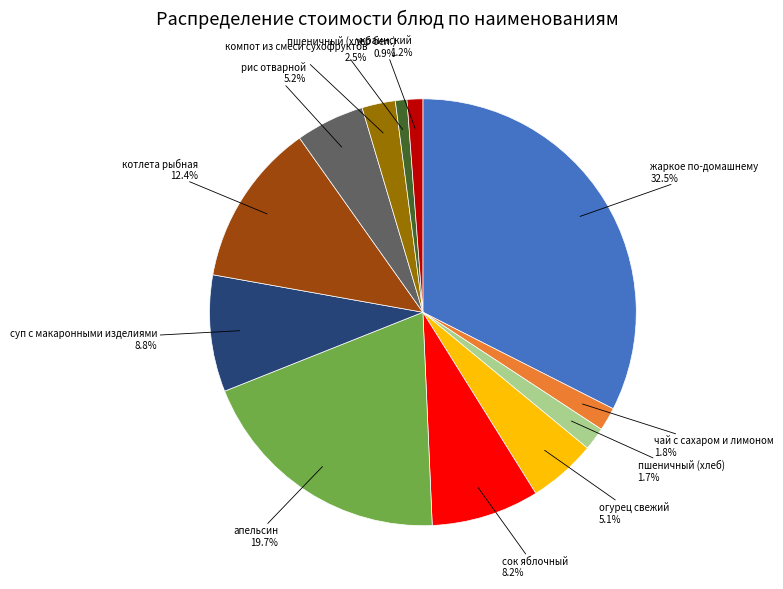

What is the total percentage of огурец свежий and пшеничный (хлеб бел.)?

6.0%